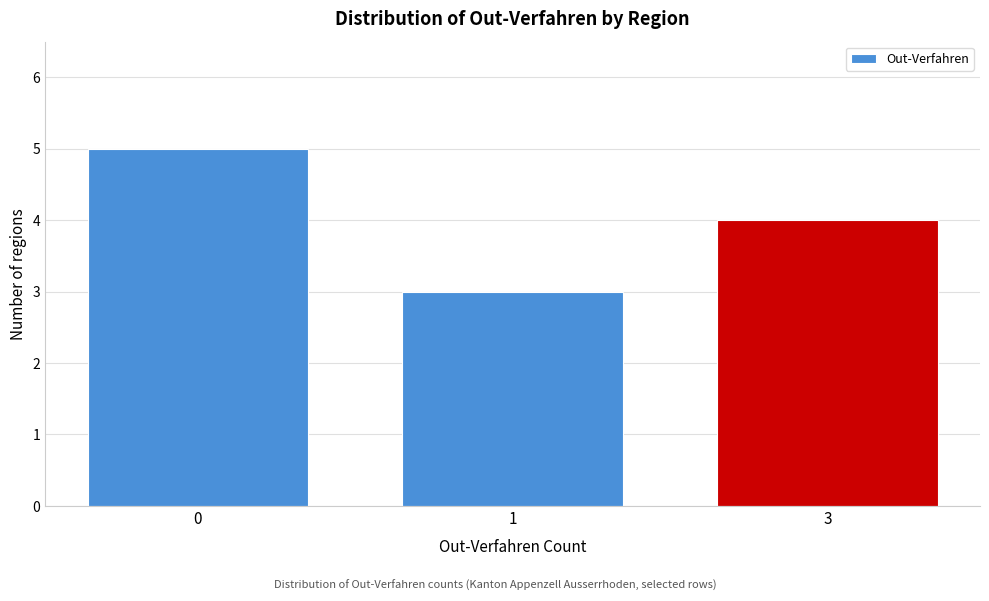

Reading left to right, list all the values displayed in this chart.

5	3	4